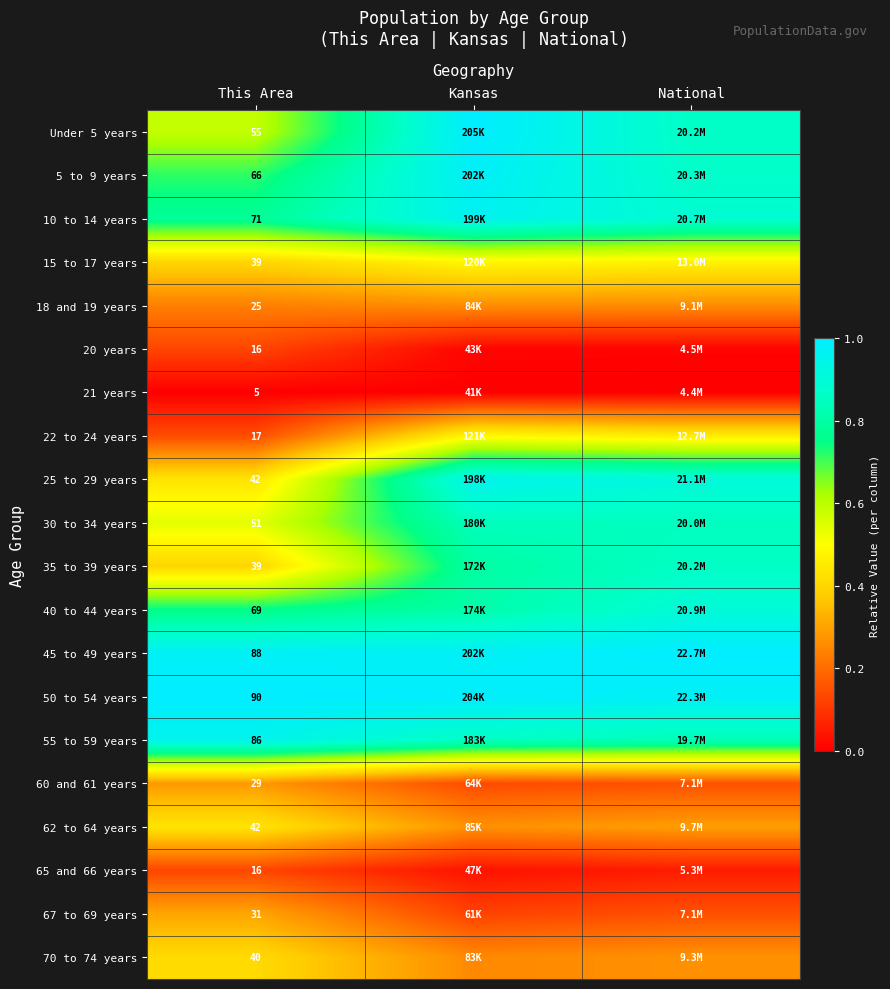

Where is 25 to 29 years nearest to the value 0?

This Area